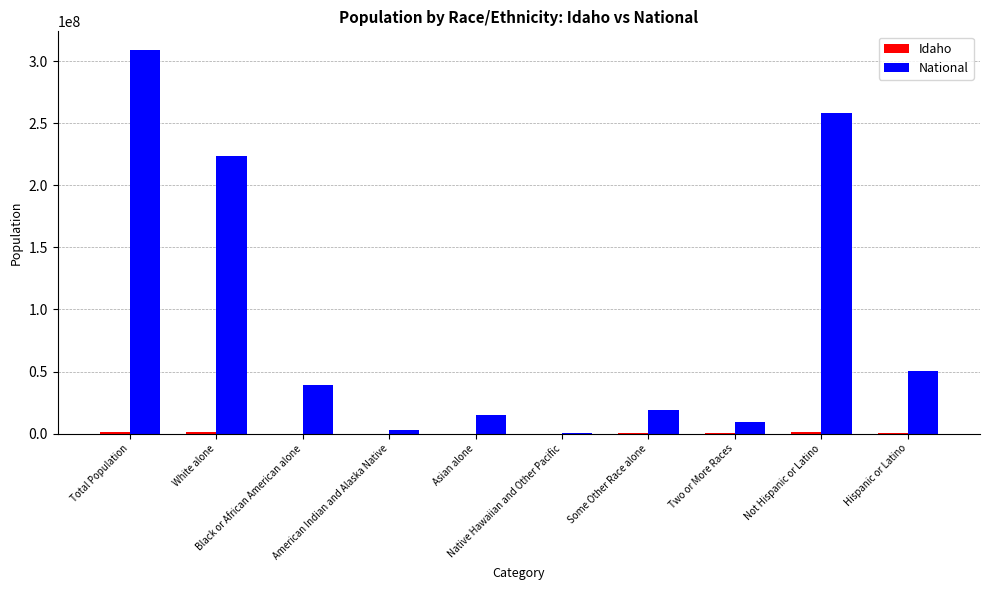

Which series has the largest total across all categories?

National